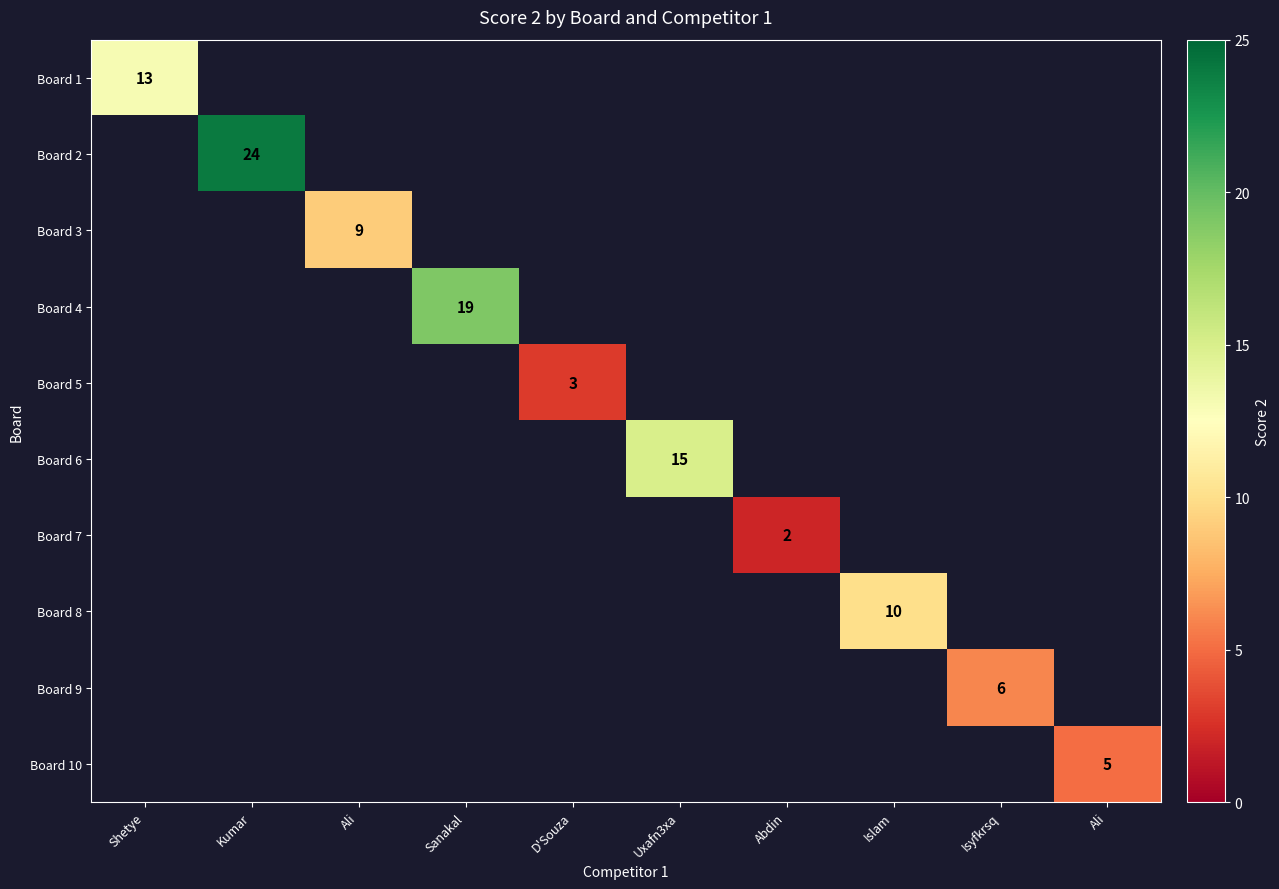

What is the smallest value displayed?

2.0